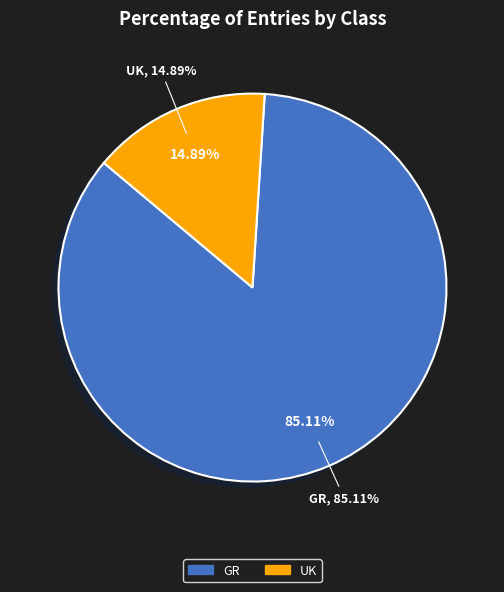

What percentage do GR and UK together represent?

100.0%